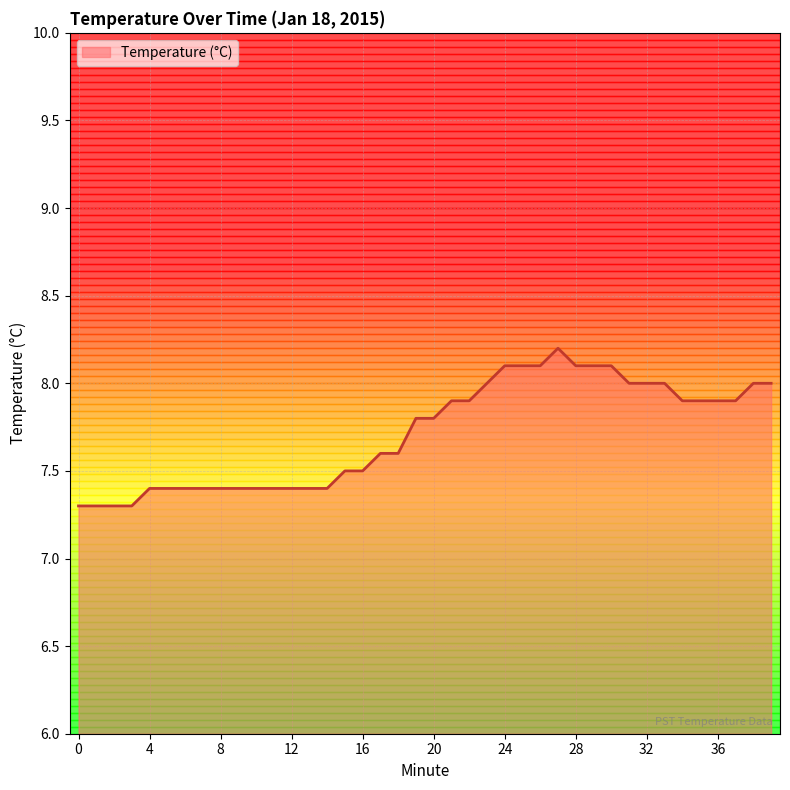

What is the difference between the maximum and minimum values?

0.9